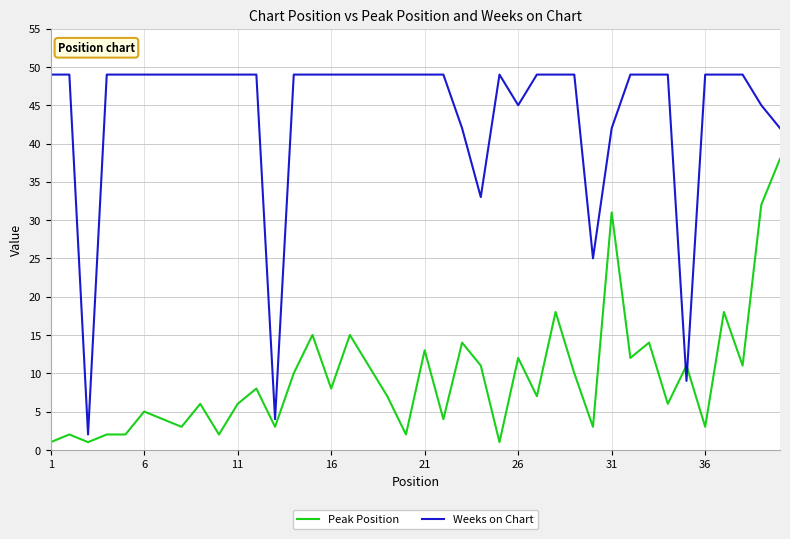

True or false: Peak Position and Weeks on Chart intersect in this chart.

True